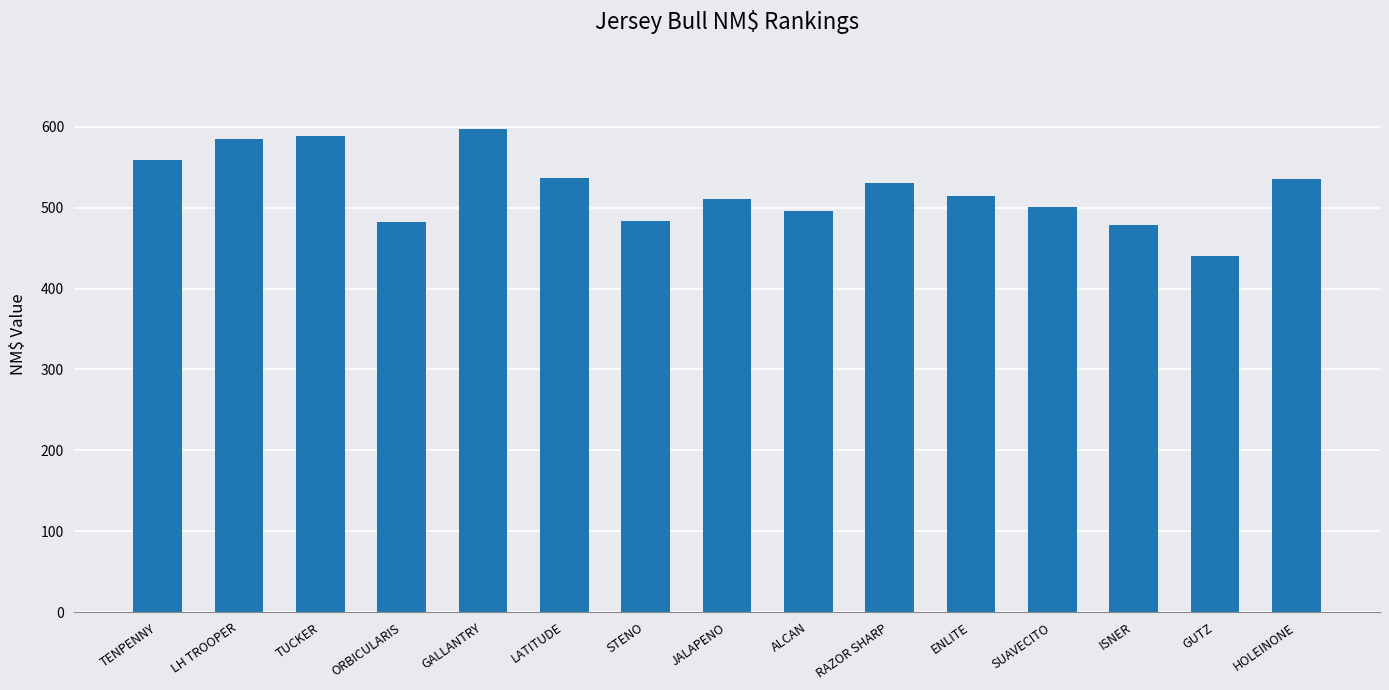

True or false: the data shows 232 at RAZOR SHARP.

False